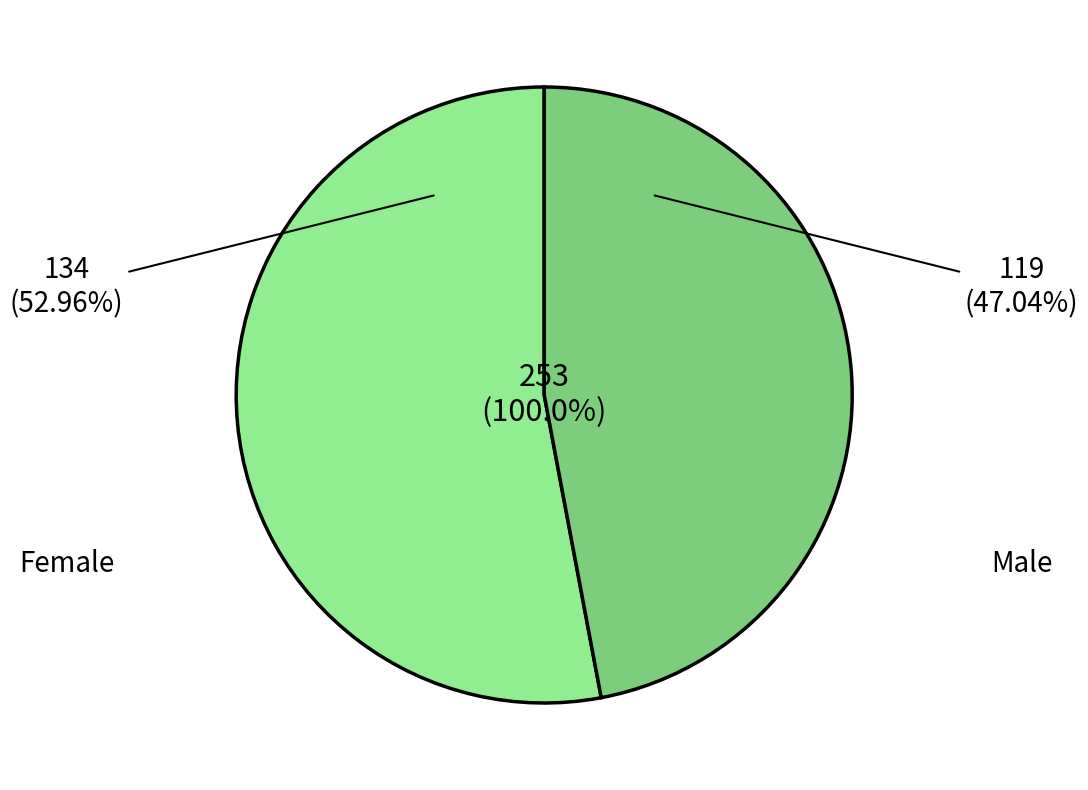

The Female slice represents 43% of the pie. True or false?

False